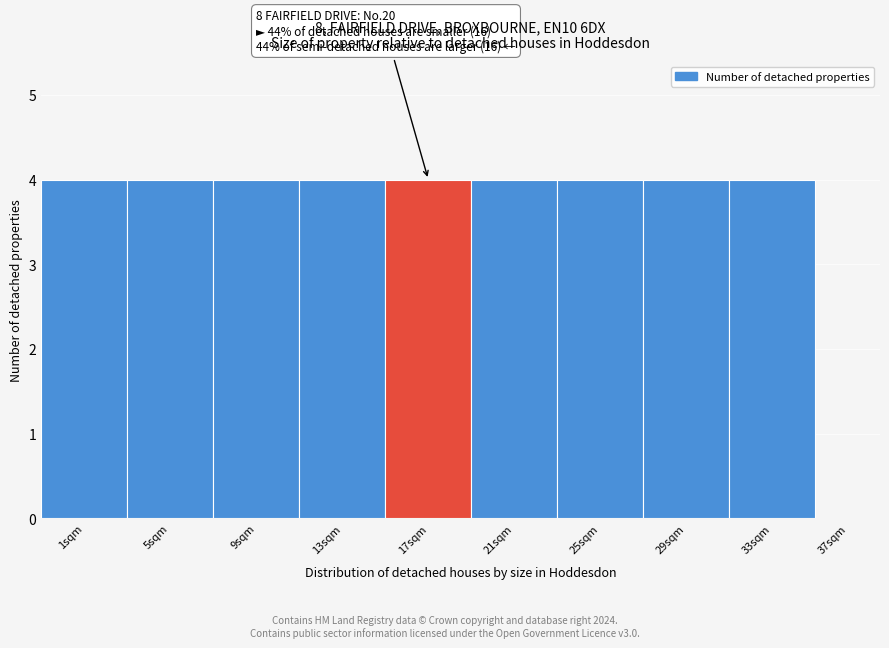

Reading left to right, transcribe all the data shown in this chart.

1sqm=4	5sqm=4	9sqm=4	13sqm=4	17sqm=4	21sqm=4	25sqm=4	29sqm=4	33sqm=4	37sqm=0